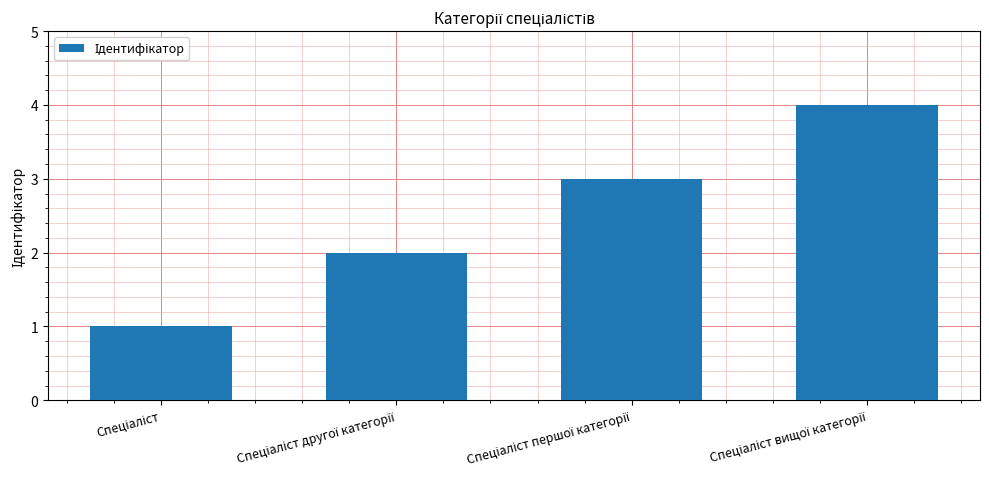

What is the maximum value shown in the chart?

4